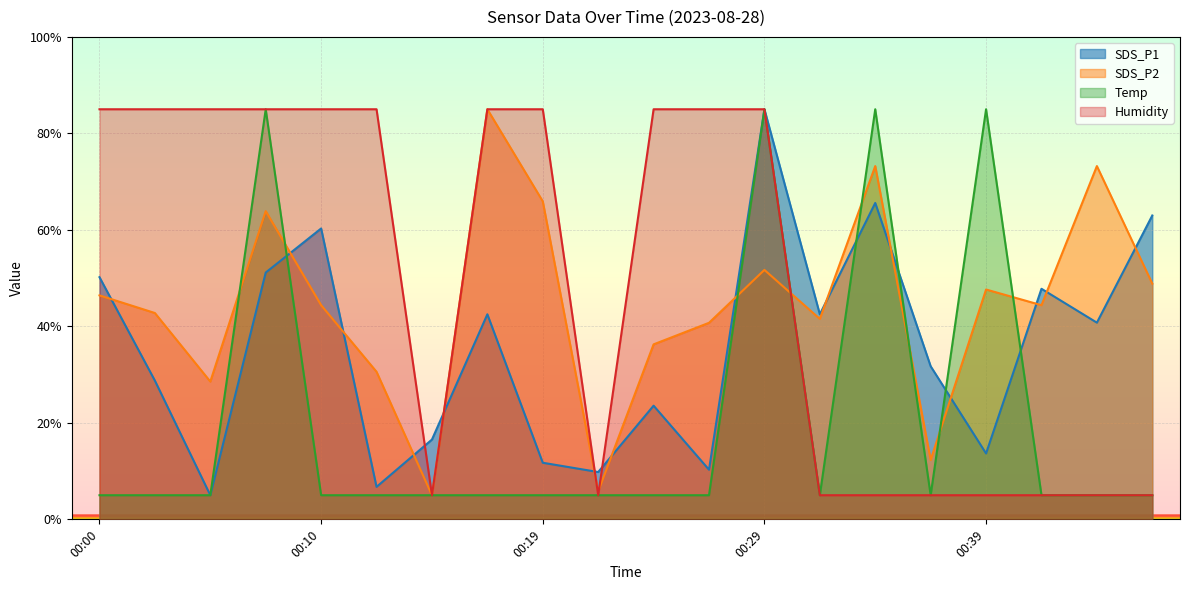

The value of Temp at 00:14 is 1.2. True or false?

False